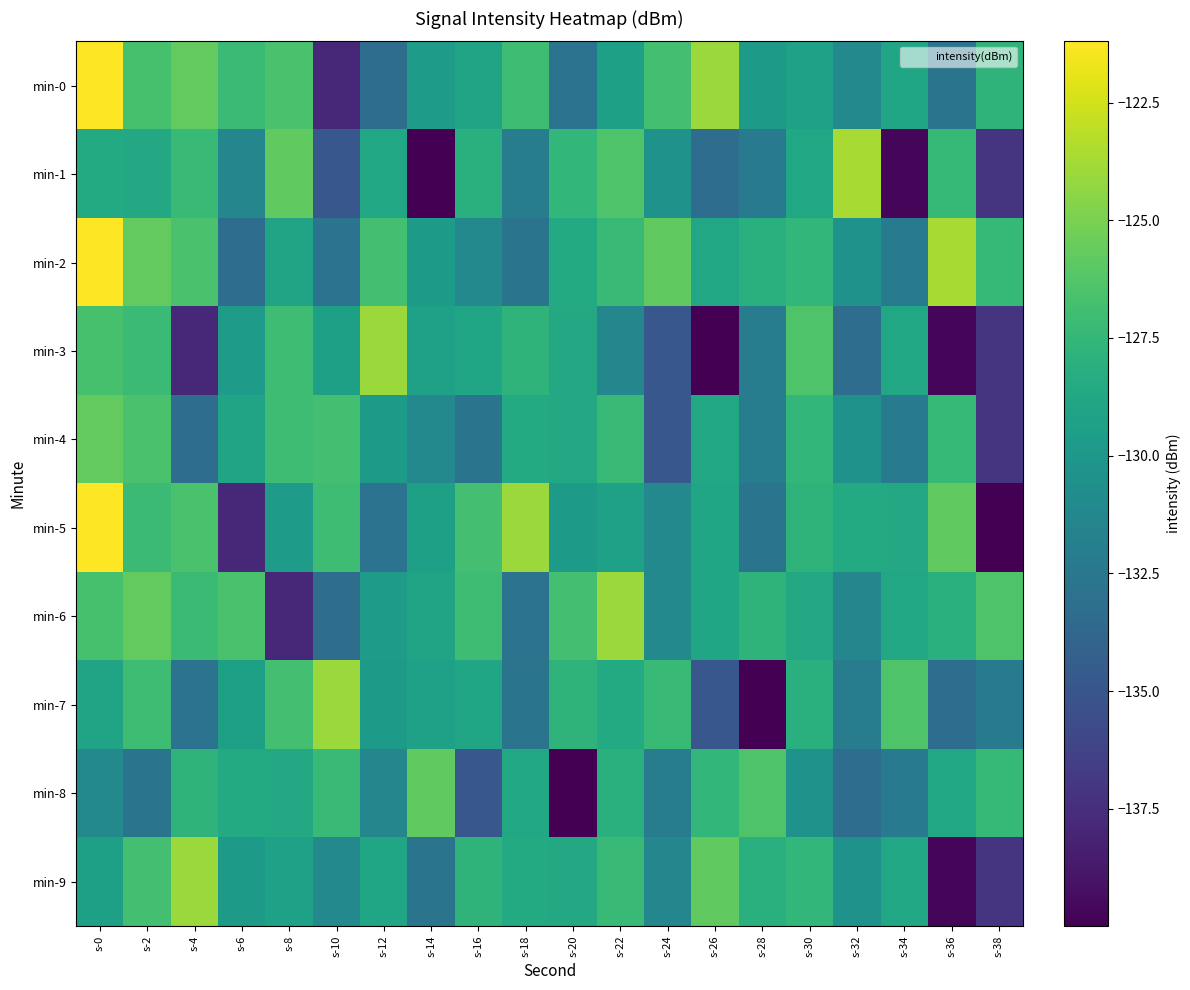

What is the total value across all series at s-20?

-1299.1